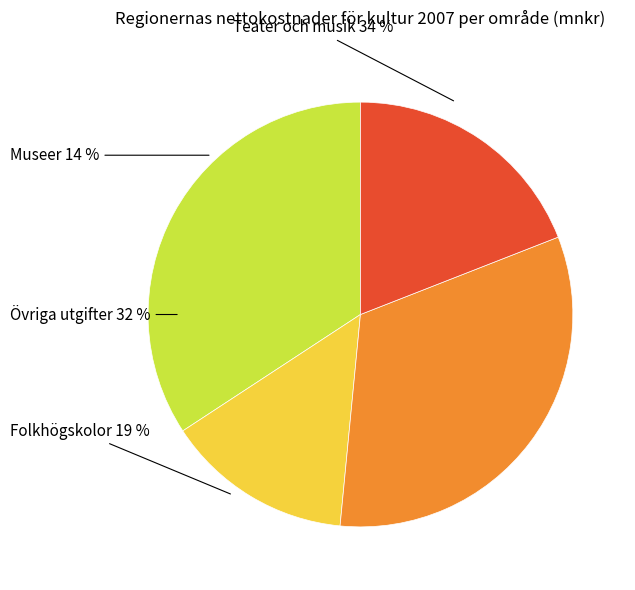

Is there any slice that represents more than half of the pie?

No